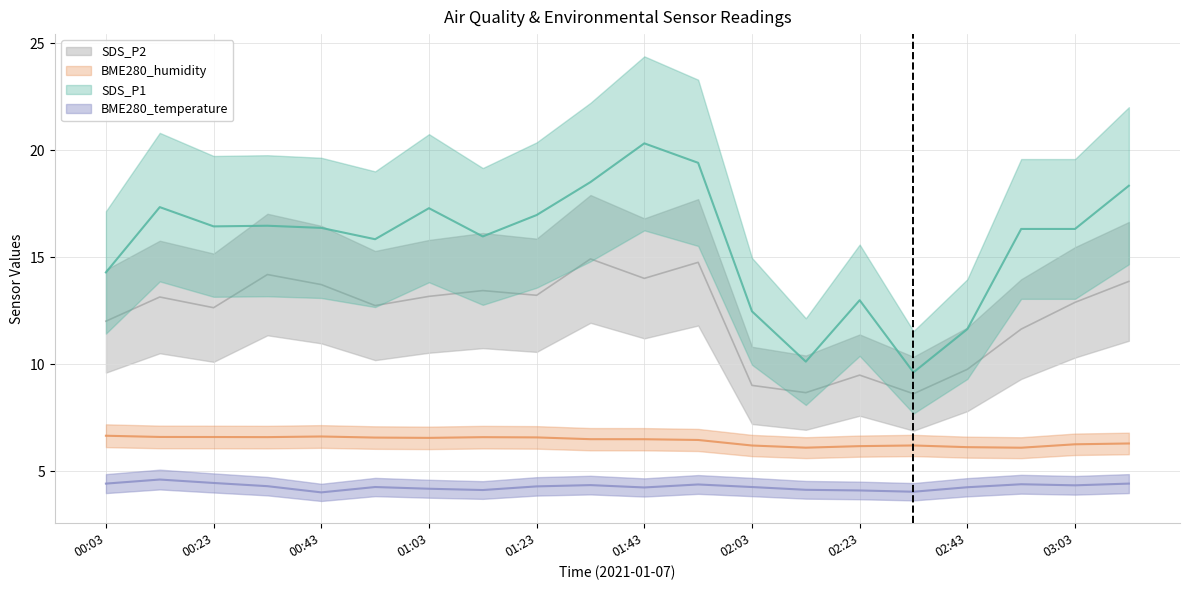

What is the minimum value shown in the chart?

4.0